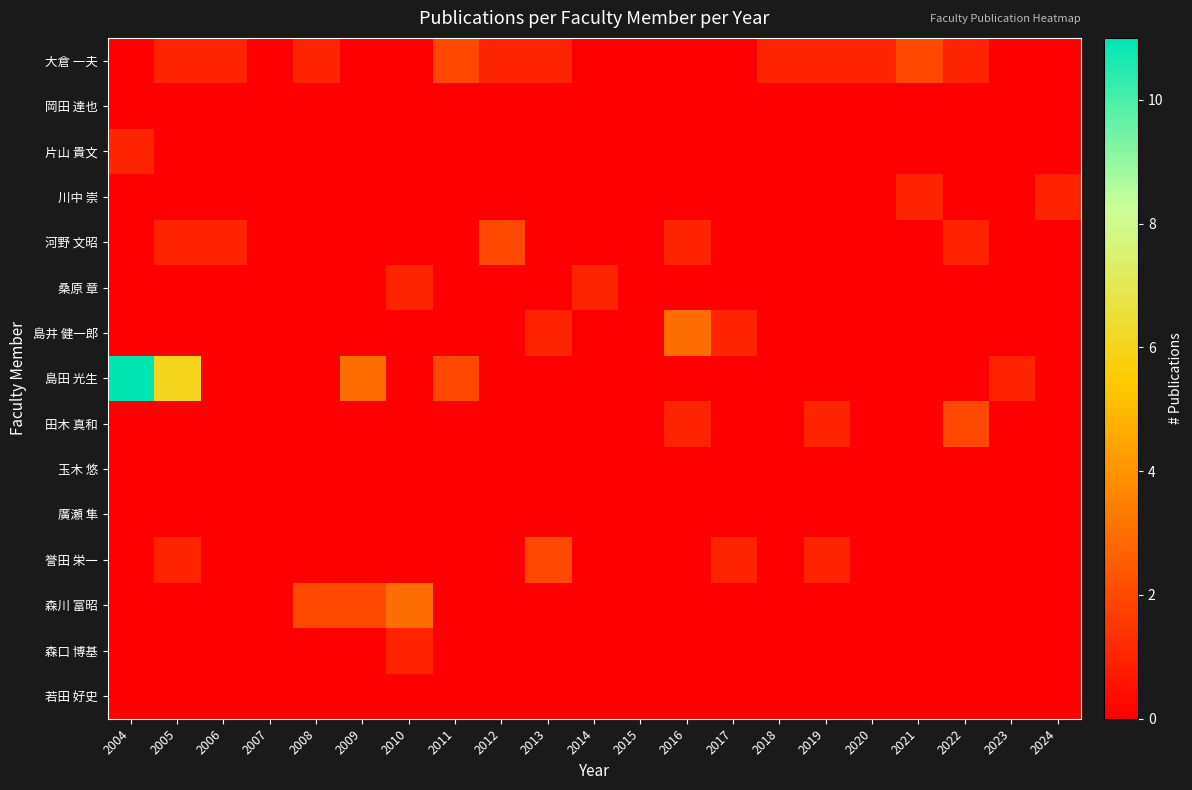

Reading right to left, what are all the values shown in this chart?

大倉 一夫: 2024=0	2023=0	2022=1	2021=2	2020=1	2019=1	2018=1	2017=0	2016=0	2015=0	2014=0	2013=1	2012=1	2011=2	2010=0	2009=0	2008=1	2007=0	2006=1	2005=1	2004=0
岡田 達也: 2024=0	2023=0	2022=0	2021=0	2020=0	2019=0	2018=0	2017=0	2016=0	2015=0	2014=0	2013=0	2012=0	2011=0	2010=0	2009=0	2008=0	2007=0	2006=0	2005=0	2004=0
片山 貴文: 2024=0	2023=0	2022=0	2021=0	2020=0	2019=0	2018=0	2017=0	2016=0	2015=0	2014=0	2013=0	2012=0	2011=0	2010=0	2009=0	2008=0	2007=0	2006=0	2005=0	2004=1
川中 崇: 2024=1	2023=0	2022=0	2021=1	2020=0	2019=0	2018=0	2017=0	2016=0	2015=0	2014=0	2013=0	2012=0	2011=0	2010=0	2009=0	2008=0	2007=0	2006=0	2005=0	2004=0
河野 文昭: 2024=0	2023=0	2022=1	2021=0	2020=0	2019=0	2018=0	2017=0	2016=1	2015=0	2014=0	2013=0	2012=2	2011=0	2010=0	2009=0	2008=0	2007=0	2006=1	2005=1	2004=0
桑原 章: 2024=0	2023=0	2022=0	2021=0	2020=0	2019=0	2018=0	2017=0	2016=0	2015=0	2014=1	2013=0	2012=0	2011=0	2010=1	2009=0	2008=0	2007=0	2006=0	2005=0	2004=0
島井 健一郎: 2024=0	2023=0	2022=0	2021=0	2020=0	2019=0	2018=0	2017=1	2016=3	2015=0	2014=0	2013=1	2012=0	2011=0	2010=0	2009=0	2008=0	2007=0	2006=0	2005=0	2004=0
島田 光生: 2024=0	2023=1	2022=0	2021=0	2020=0	2019=0	2018=0	2017=0	2016=0	2015=0	2014=0	2013=0	2012=0	2011=2	2010=0	2009=3	2008=0	2007=0	2006=0	2005=6	2004=11
田木 真和: 2024=0	2023=0	2022=2	2021=0	2020=0	2019=1	2018=0	2017=0	2016=1	2015=0	2014=0	2013=0	2012=0	2011=0	2010=0	2009=0	2008=0	2007=0	2006=0	2005=0	2004=0
玉木 悠: 2024=0	2023=0	2022=0	2021=0	2020=0	2019=0	2018=0	2017=0	2016=0	2015=0	2014=0	2013=0	2012=0	2011=0	2010=0	2009=0	2008=0	2007=0	2006=0	2005=0	2004=0
廣瀬 隼: 2024=0	2023=0	2022=0	2021=0	2020=0	2019=0	2018=0	2017=0	2016=0	2015=0	2014=0	2013=0	2012=0	2011=0	2010=0	2009=0	2008=0	2007=0	2006=0	2005=0	2004=0
誉田 栄一: 2024=0	2023=0	2022=0	2021=0	2020=0	2019=1	2018=0	2017=1	2016=0	2015=0	2014=0	2013=2	2012=0	2011=0	2010=0	2009=0	2008=0	2007=0	2006=0	2005=1	2004=0
森川 富昭: 2024=0	2023=0	2022=0	2021=0	2020=0	2019=0	2018=0	2017=0	2016=0	2015=0	2014=0	2013=0	2012=0	2011=0	2010=3	2009=2	2008=2	2007=0	2006=0	2005=0	2004=0
森口 博基: 2024=0	2023=0	2022=0	2021=0	2020=0	2019=0	2018=0	2017=0	2016=0	2015=0	2014=0	2013=0	2012=0	2011=0	2010=1	2009=0	2008=0	2007=0	2006=0	2005=0	2004=0
若田 好史: 2024=0	2023=0	2022=0	2021=0	2020=0	2019=0	2018=0	2017=0	2016=0	2015=0	2014=0	2013=0	2012=0	2011=0	2010=0	2009=0	2008=0	2007=0	2006=0	2005=0	2004=0